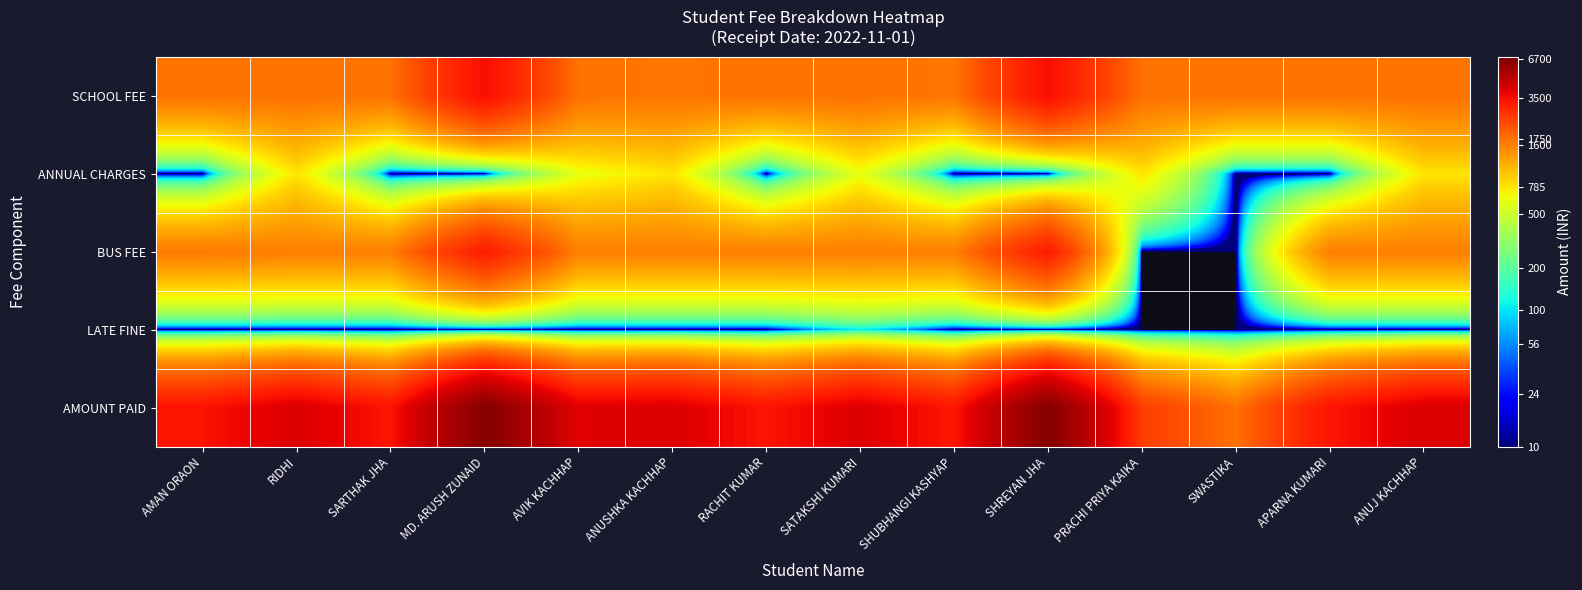

What is the spread (max minus min) of values at PRACHI PRIYA KAIKA?

2535